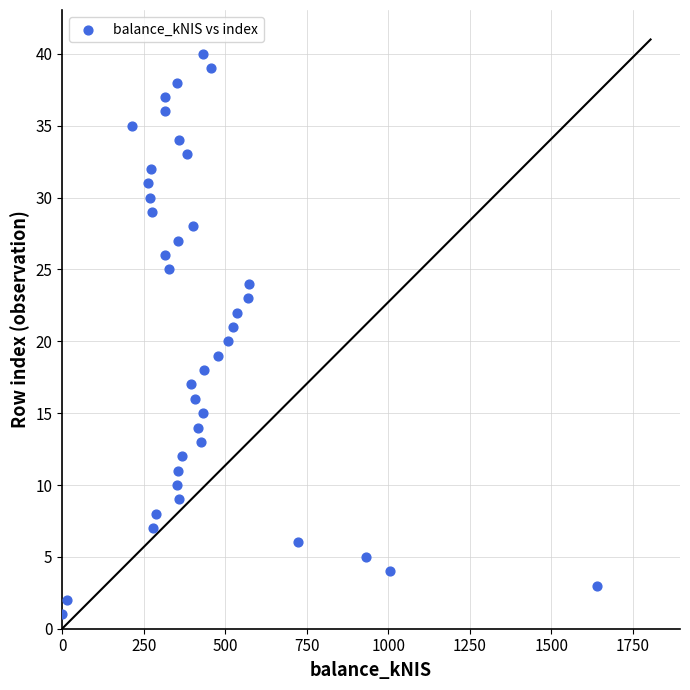

What is the range of Y values (max minus min)?

39